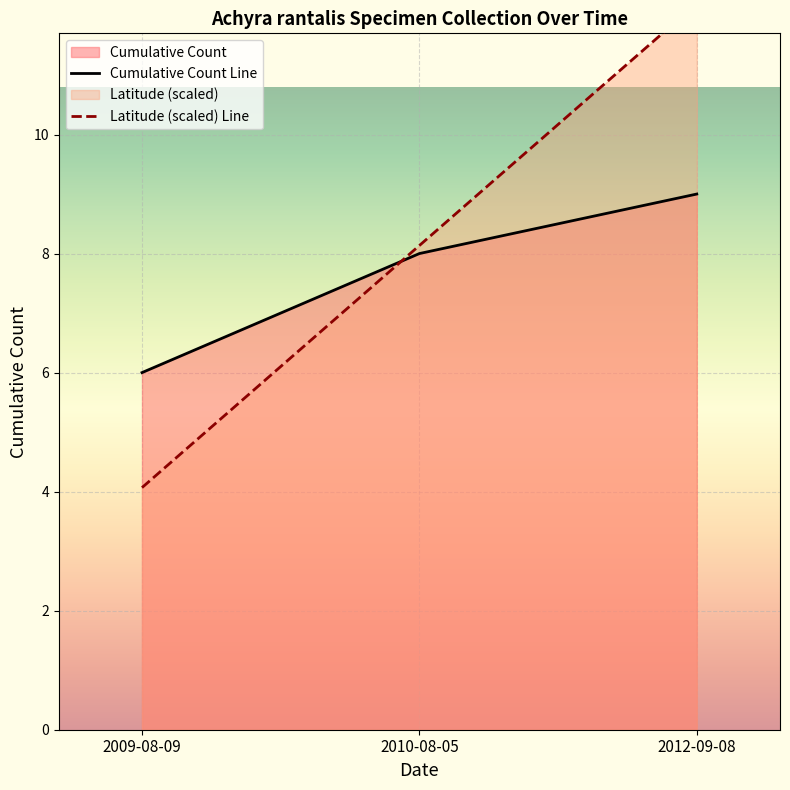

Which series has the largest range (max minus min)?

Latitude (scaled) Line